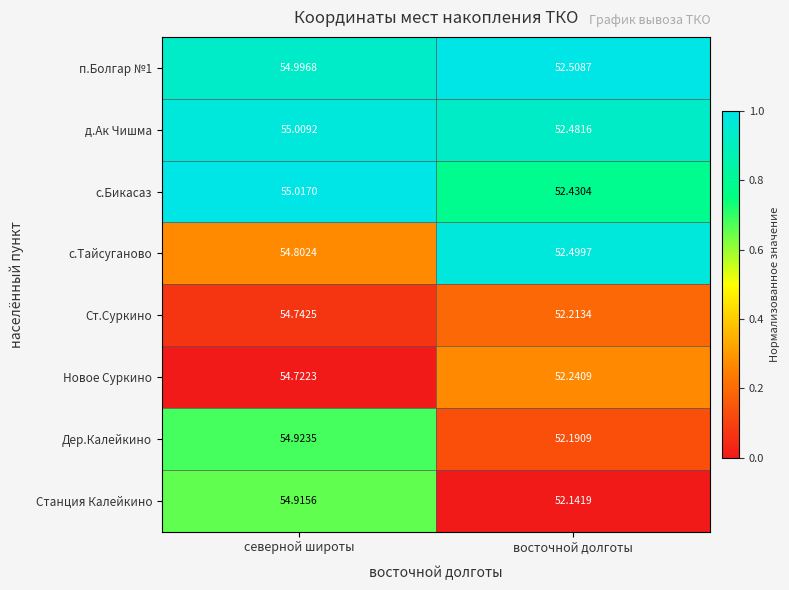

What is the spread (max minus min) of values at восточной долготы?

0.4